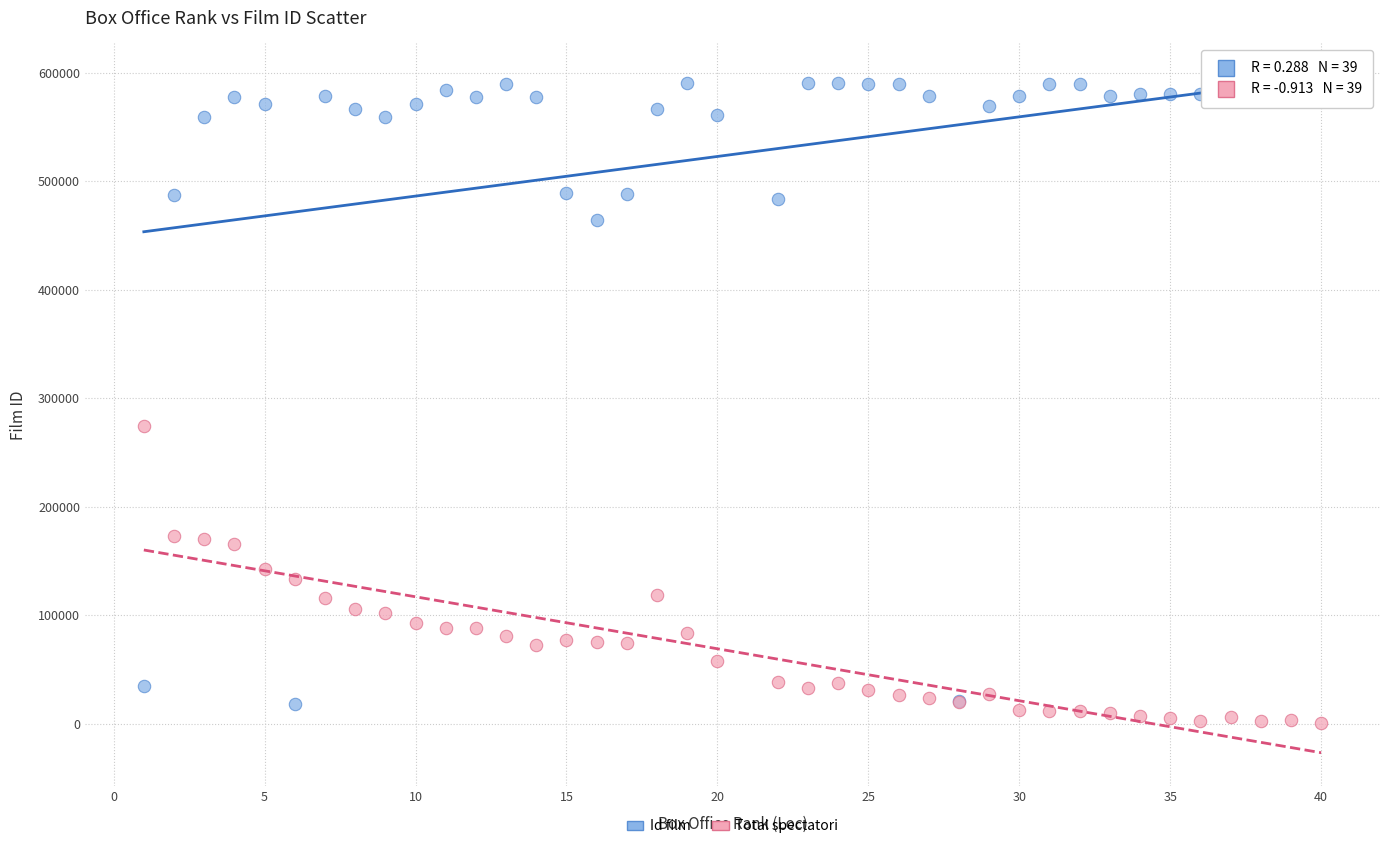

Which series contains the highest Y value?

Id film